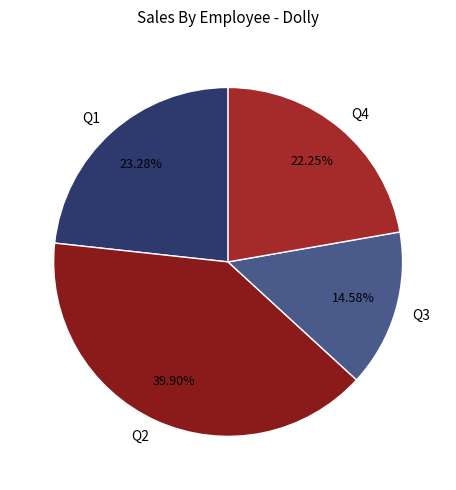

What percentage do Q4 and Q2 together represent?

62.1%